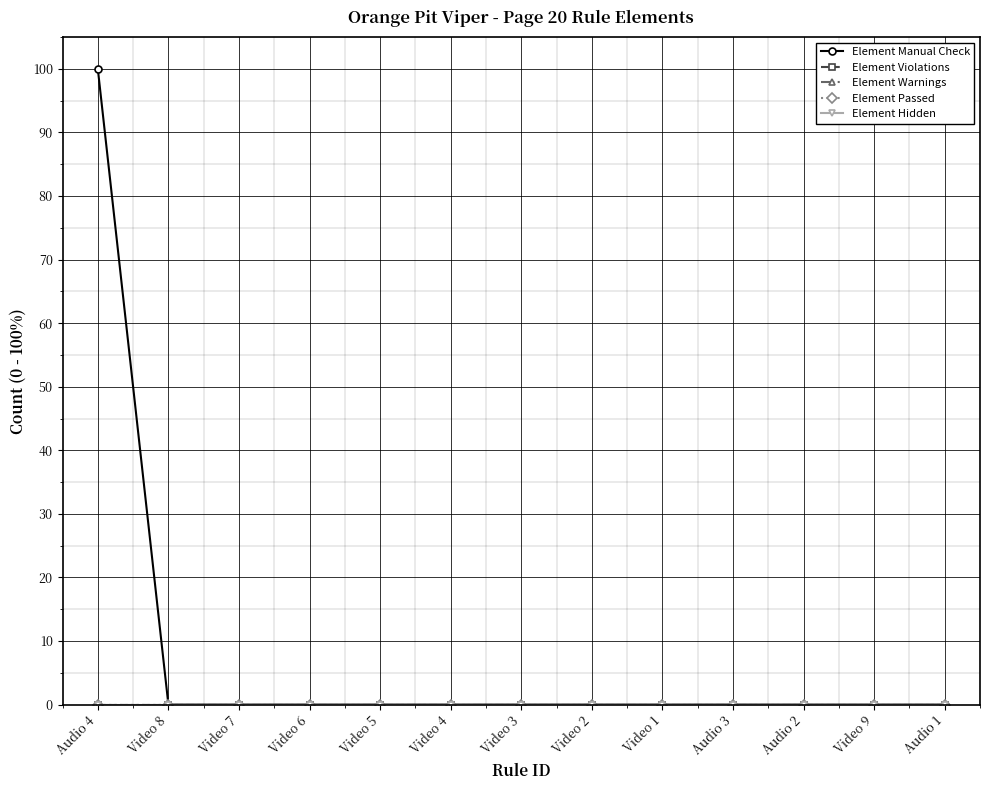

Is it true that Element Hidden equals 0 at Video 7?

True